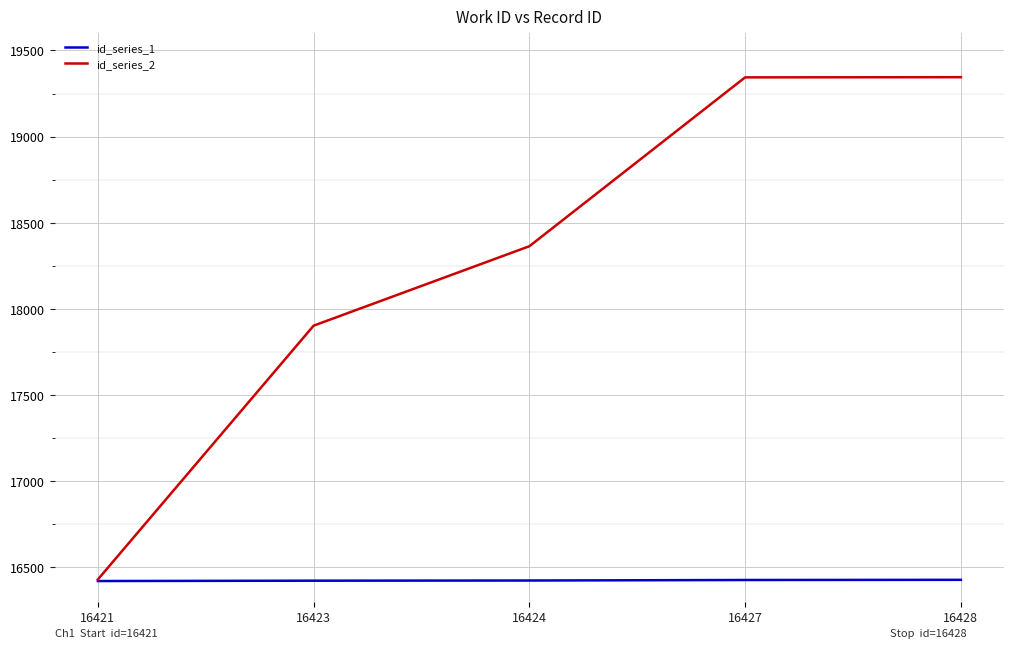

What is the difference between the second highest and second lowest values in the id_series_2 series?

1441